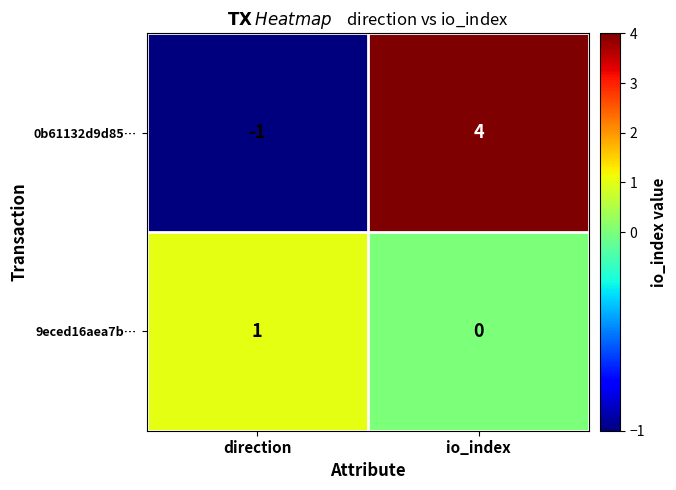

What is the difference between the highest and lowest values at io_index?

4